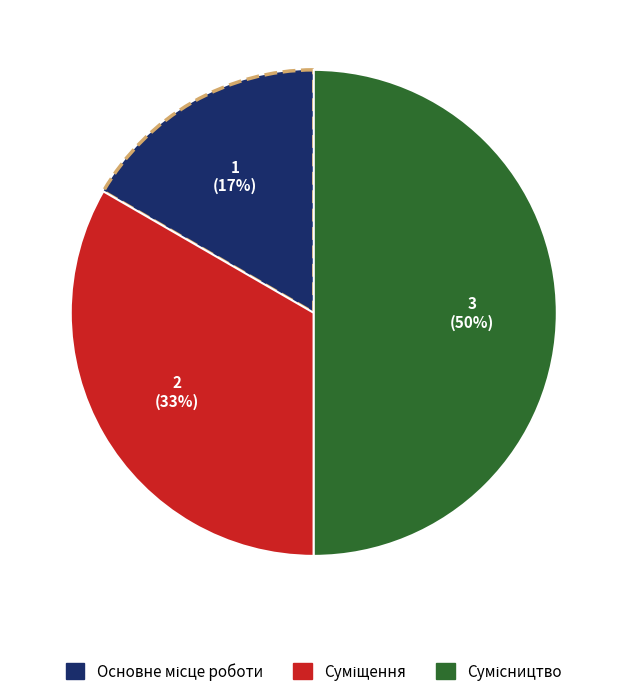

To the nearest percent, what is the average slice percentage?

33%